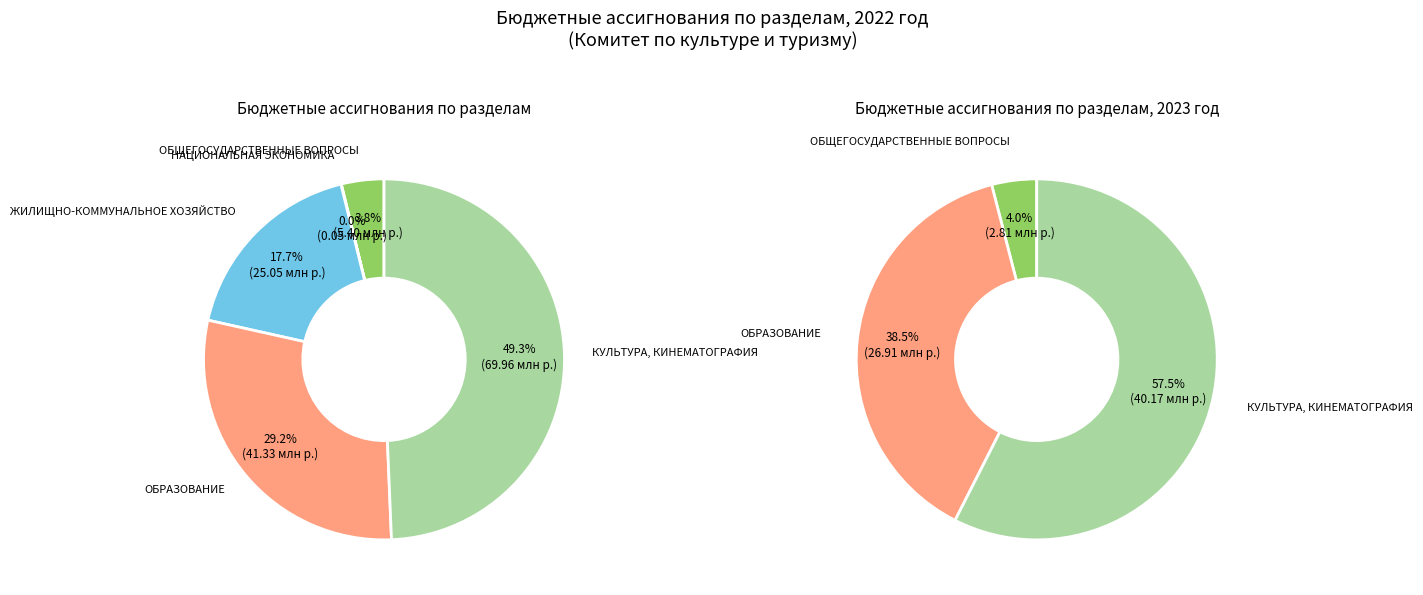

Is the sum of ЖИЛИЩНО-КОММУНАЛЬНОЕ ХОЗЯЙСТВО and ОБЩЕГОСУДАРСТВЕННЫЕ ВОПРОСЫ greater than half?

No